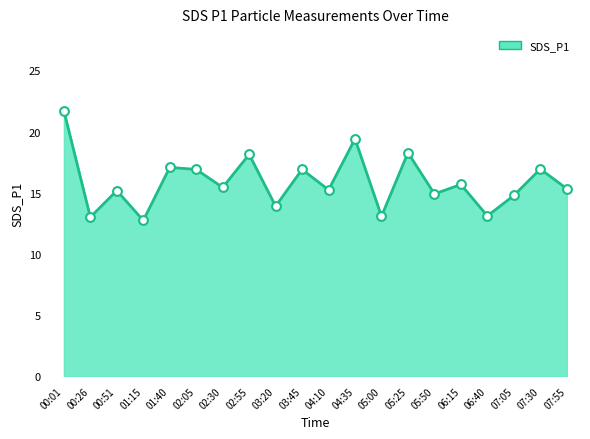

What is the ratio of the value at 05:00 to the value at 02:30?

0.8